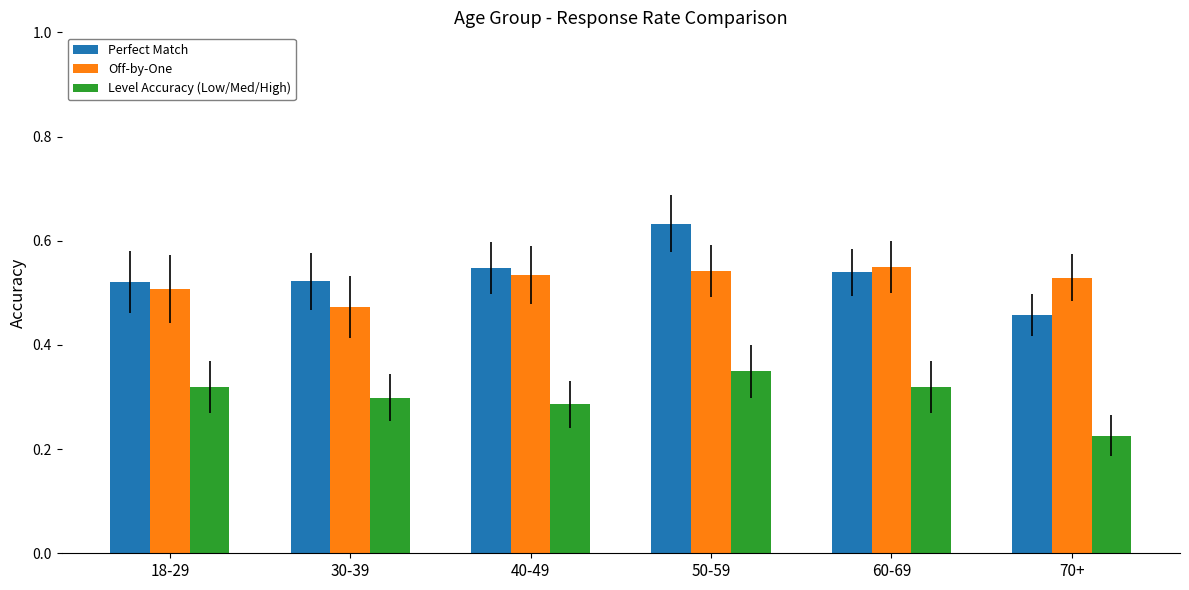

Which series has the widest spread of values?

Perfect Match